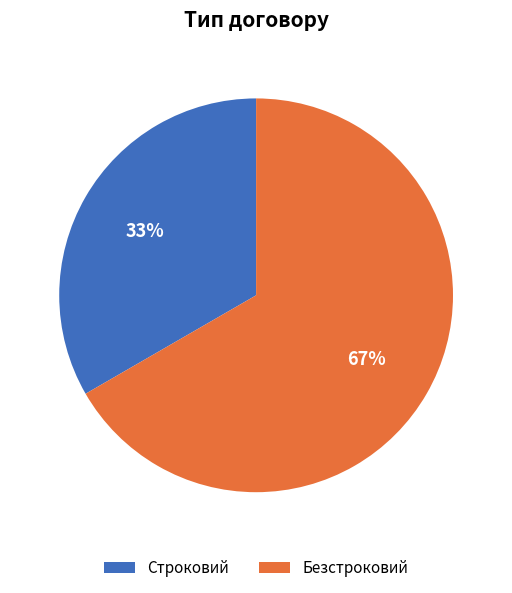

To the nearest percent, what is the combined percentage of Строковий and Безстроковий?

100%